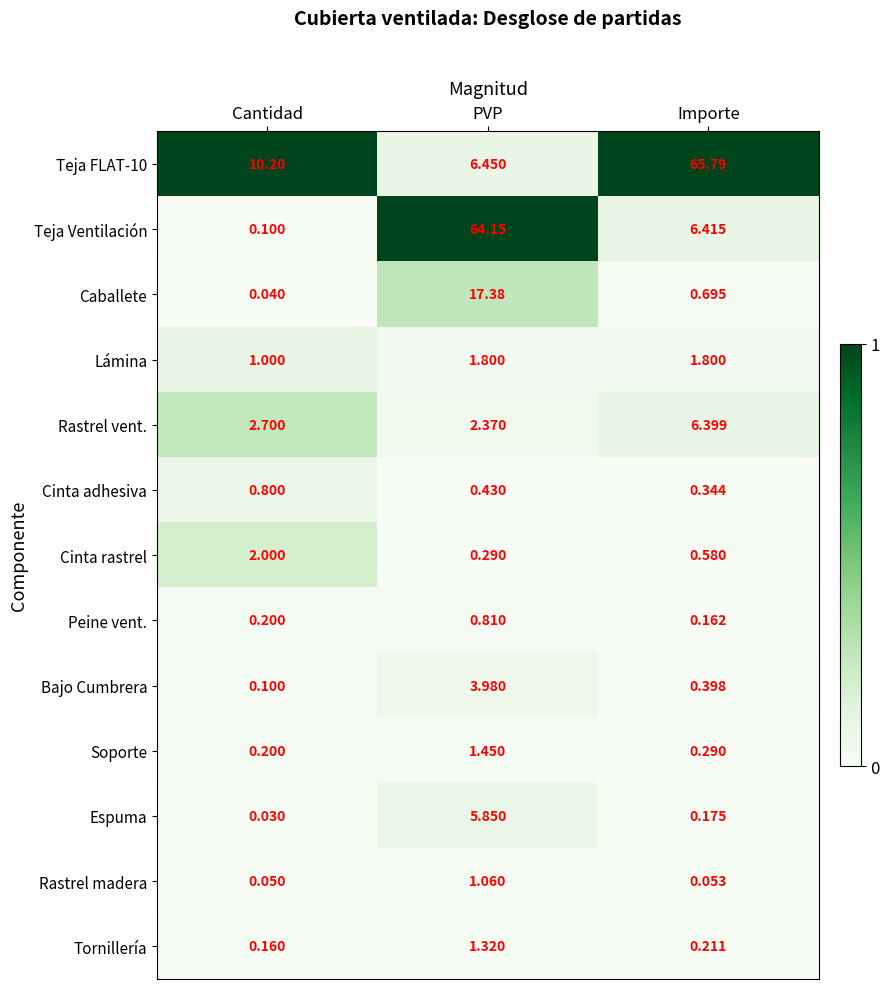

Which category has the highest value across all series?

Importe